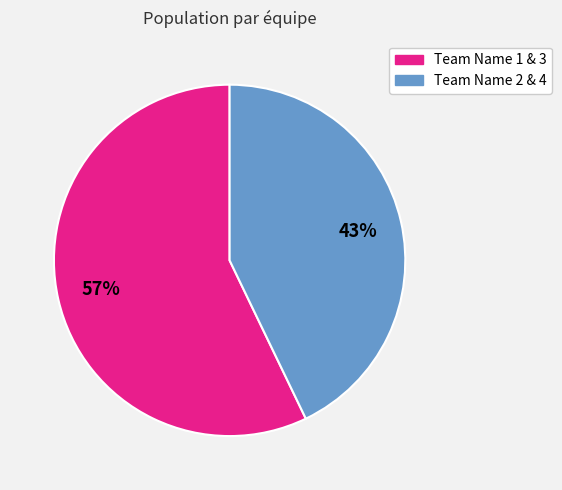

To the nearest percent, what is the difference between the largest and smallest slice percentages?

14%